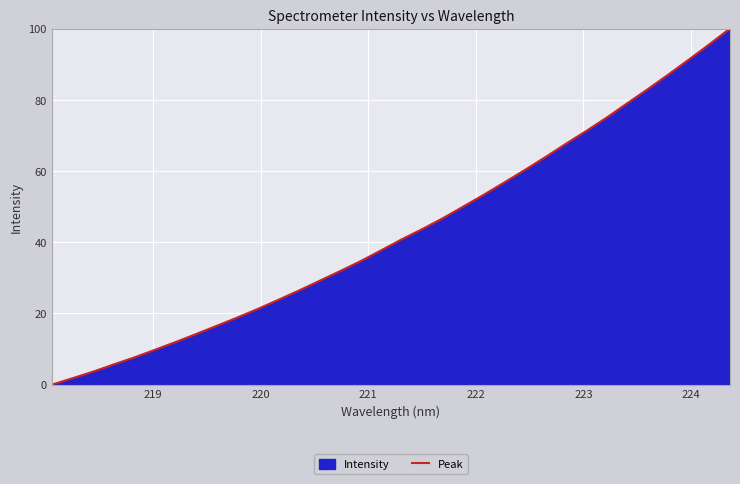

What is the difference between the maximum and minimum values?

100.0